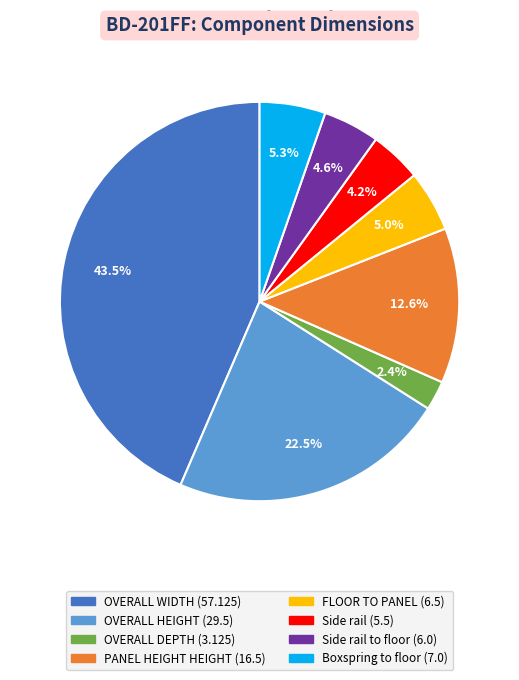

Is there any slice that represents more than half of the pie?

No